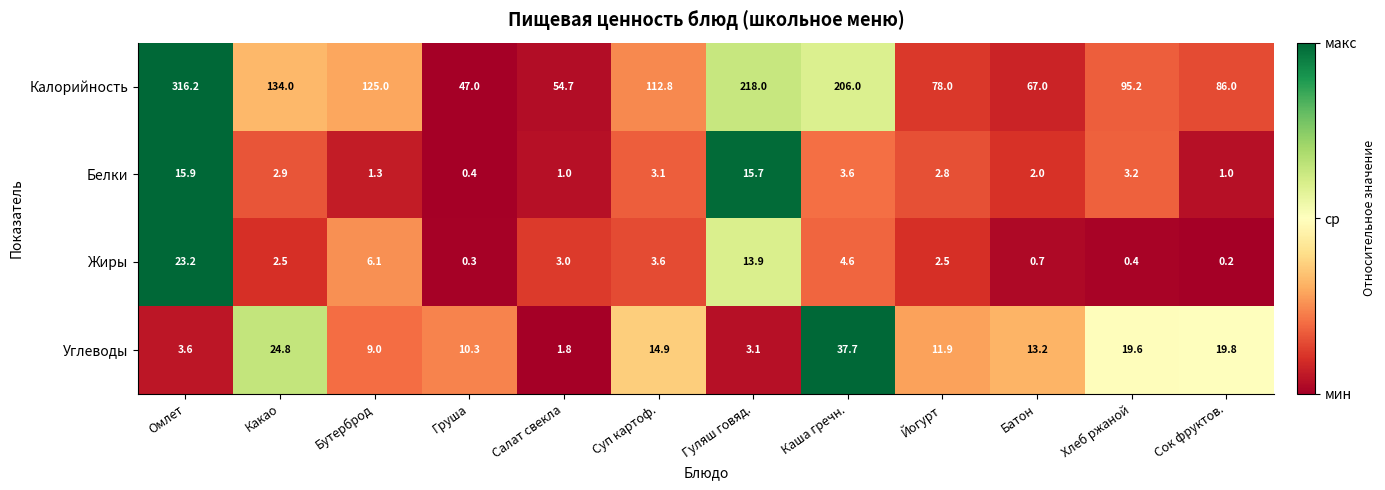

What is the average value of the Углеводы series?

14.1